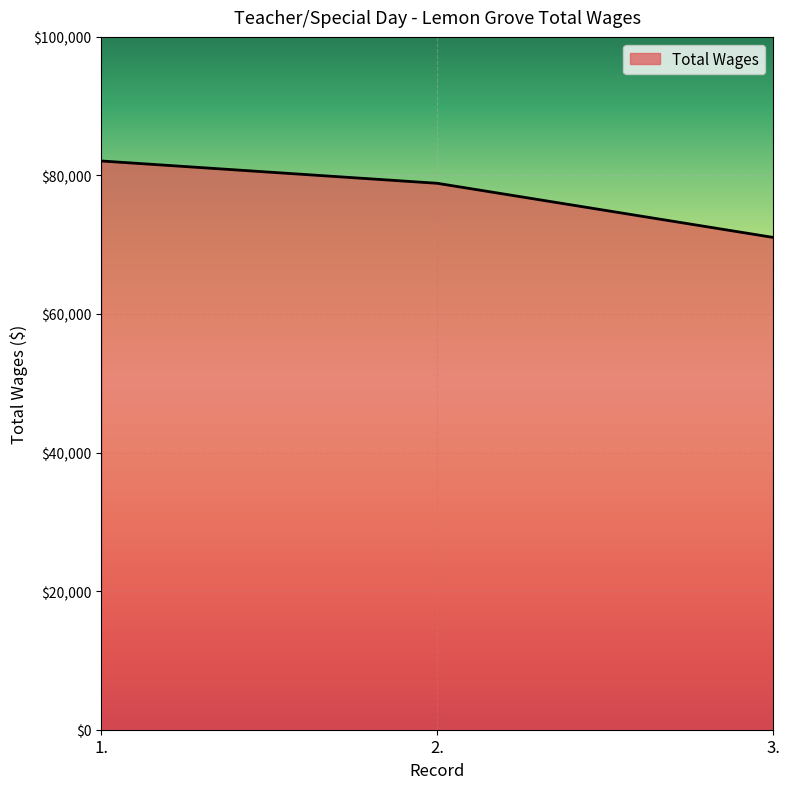

What position from the right is 2.?

2